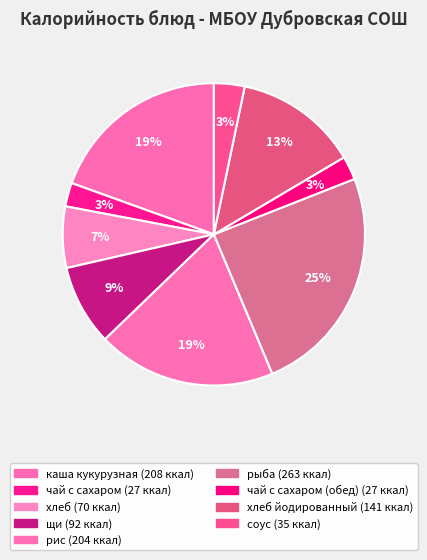

Count the number of slices in the pie.

9